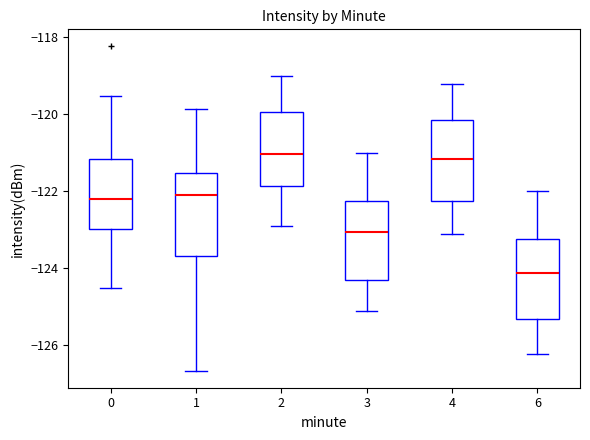

Where does the median line of the box at x = 4 sit on the y-axis? The values are not printed on the chart, so give them approximately, as read against the axis.

-121.2